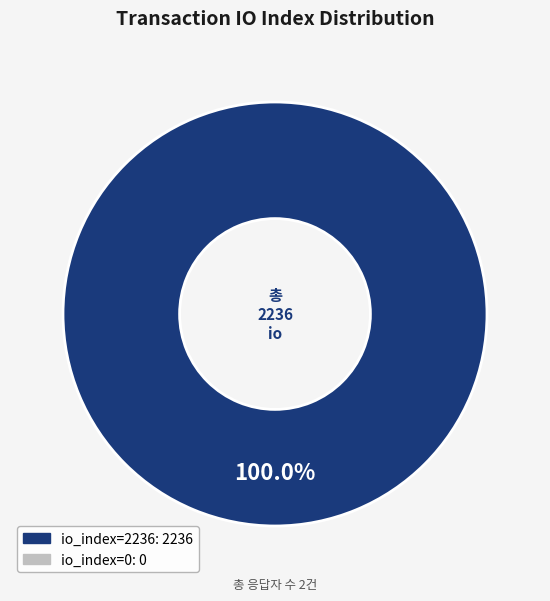

Is there any slice that represents more than half of the pie?

Yes